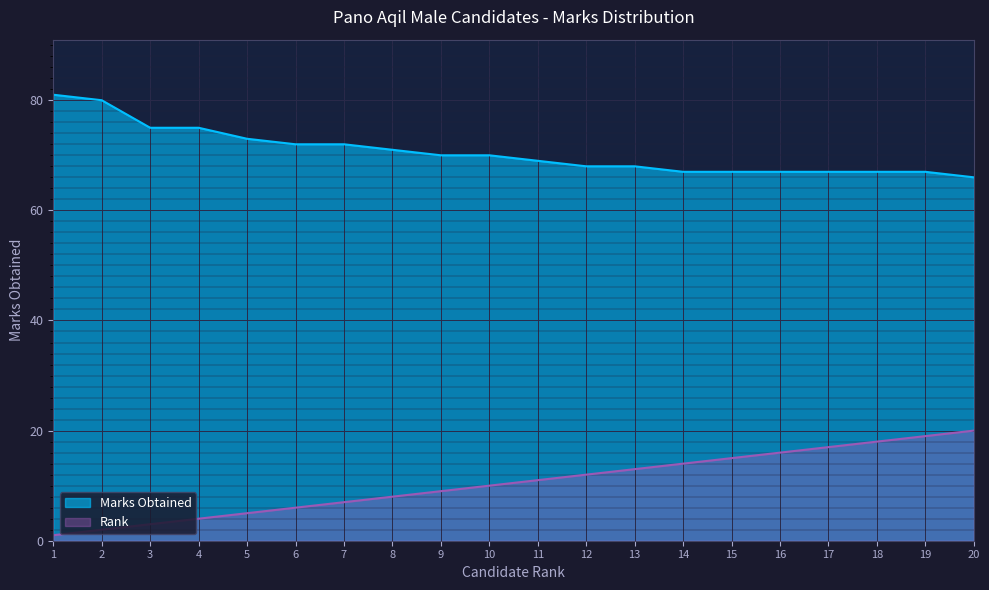

At which label does Marks Obtained reach its peak?

1